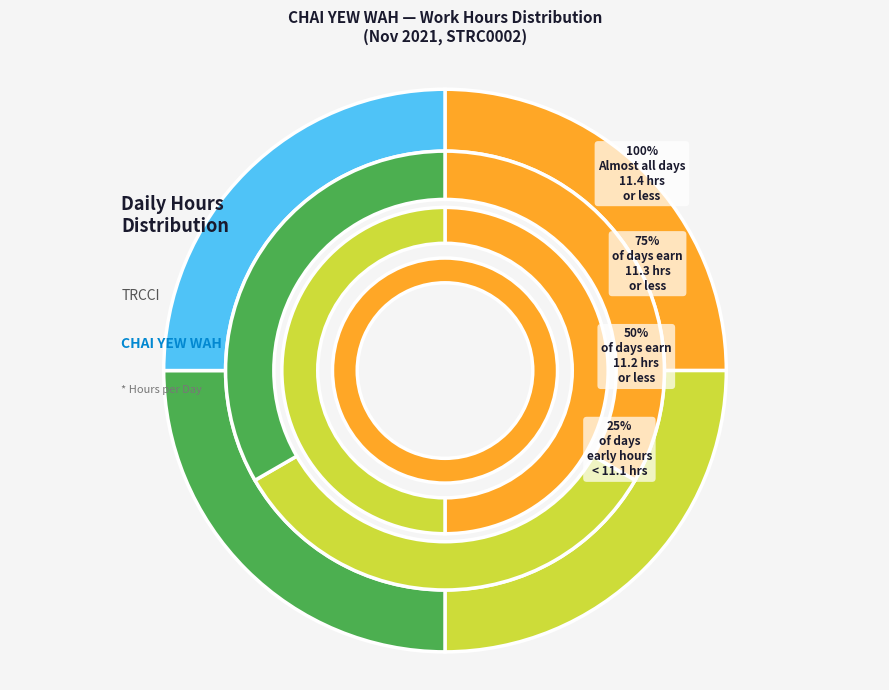

To the nearest percent, what is the average slice percentage?

5%